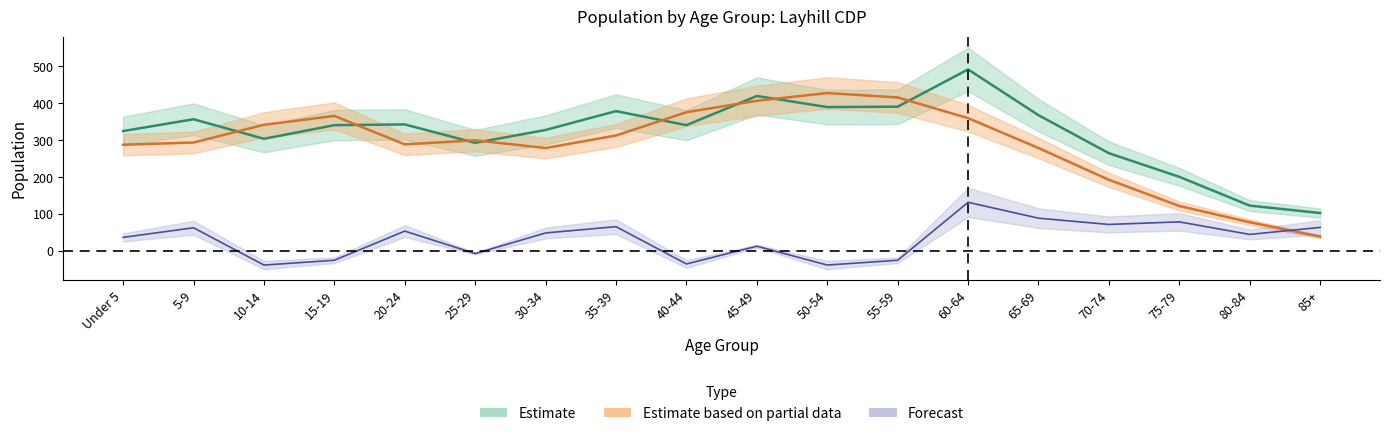

Rank the categories by 2020 value from lowest to highest.

85+, 80-84, 75-79, 70-74, 25-29, 10-14, Under 5, 30-34, 15-19, 40-44, 20-24, 5-9, 65-69, 35-39, 50-54, 55-59, 45-49, 60-64